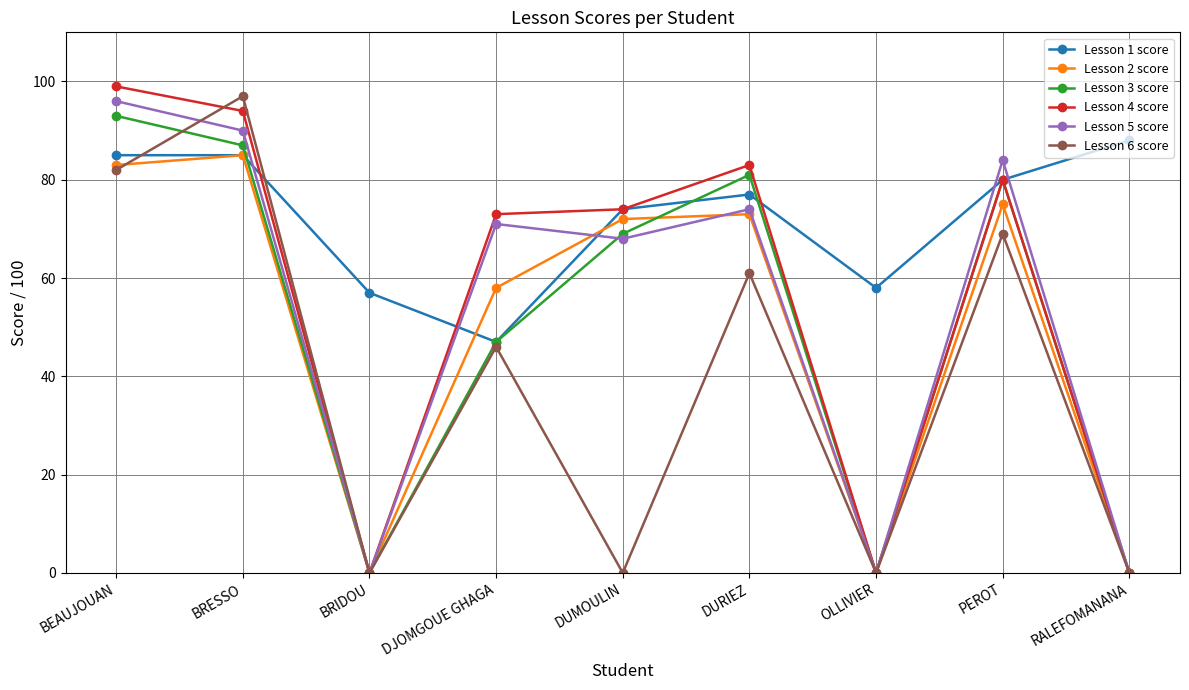

How many lines are shown in the chart?

6